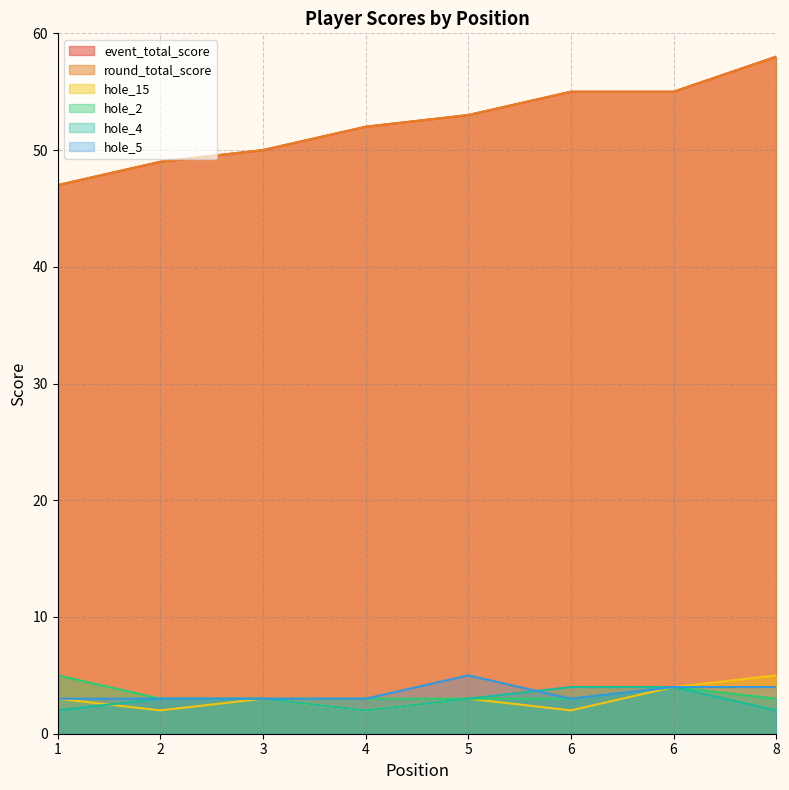

What is the smallest value displayed?

2